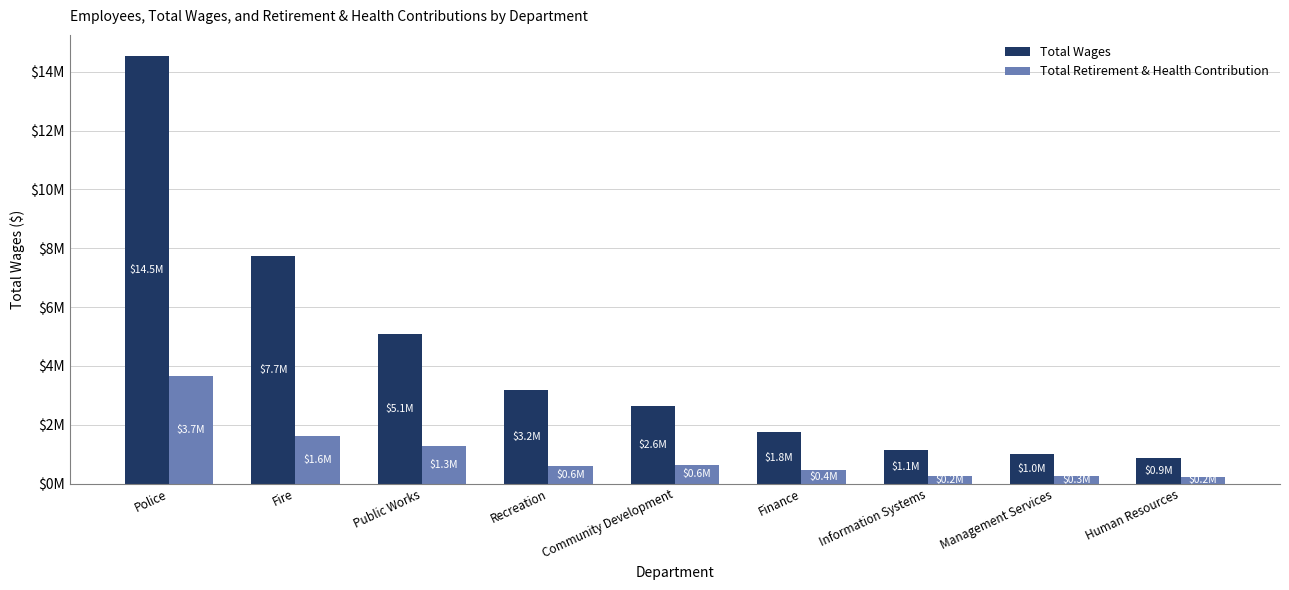

What are all the series names shown in the legend?

Total Wages, Total Retirement & Health Contribution